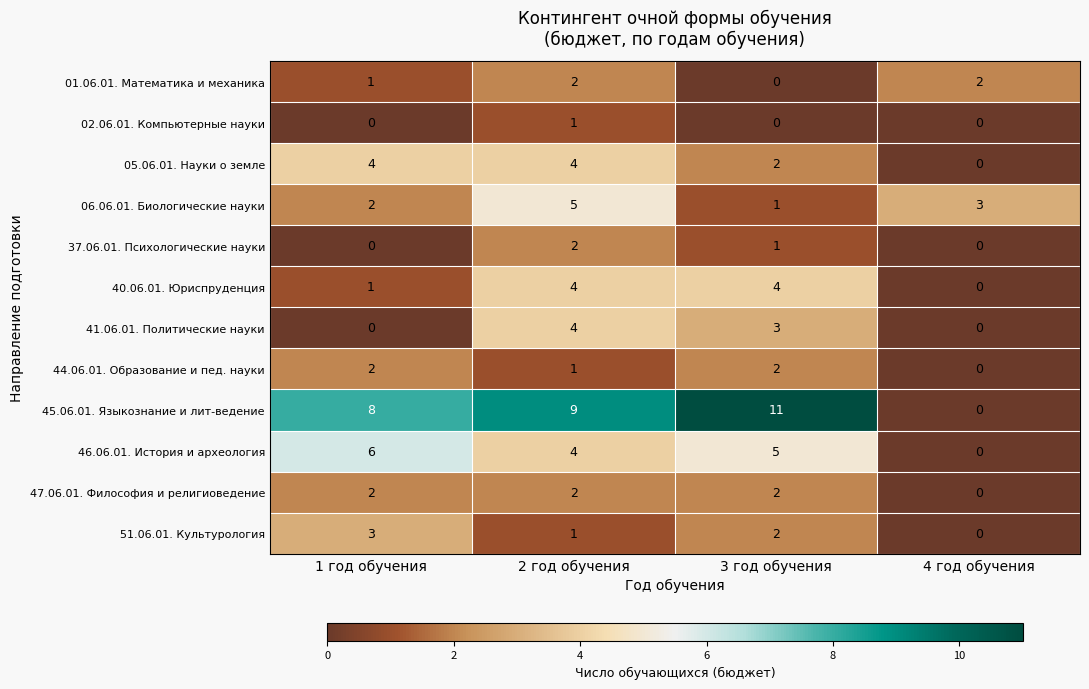

What is the sum of the 01.06.01. Математика и механика values at 1 год обучения and 4 год обучения?

3